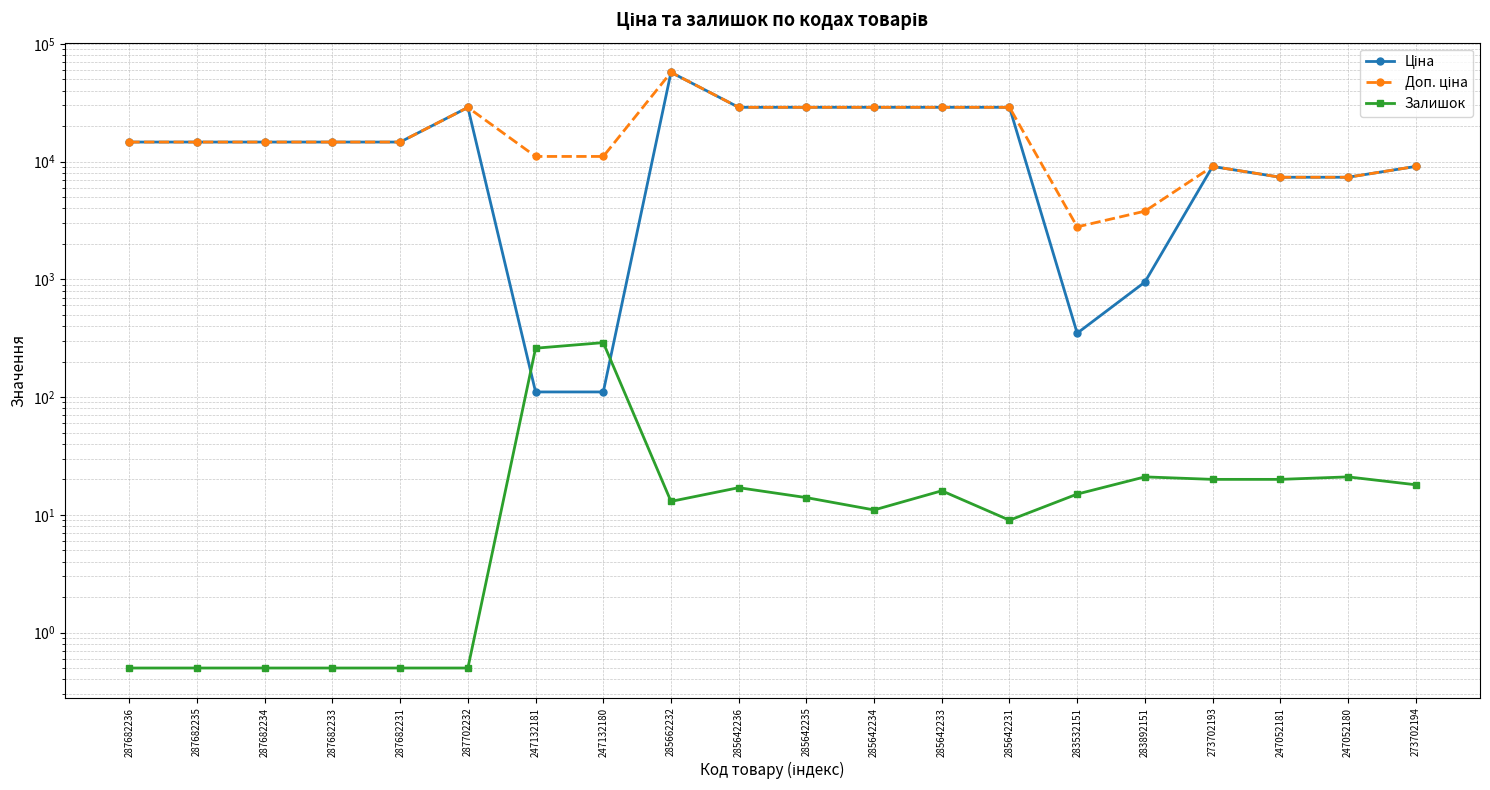

Which series has the largest total across all categories?

Доп. ціна